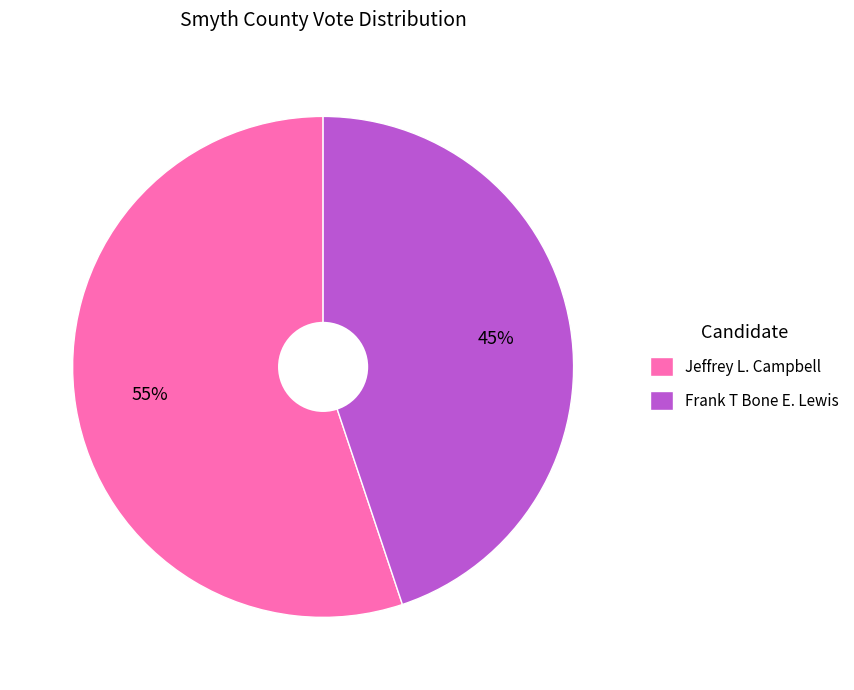

Is the sum of Frank T Bone E. Lewis and Jeffrey L. Campbell greater than half?

Yes